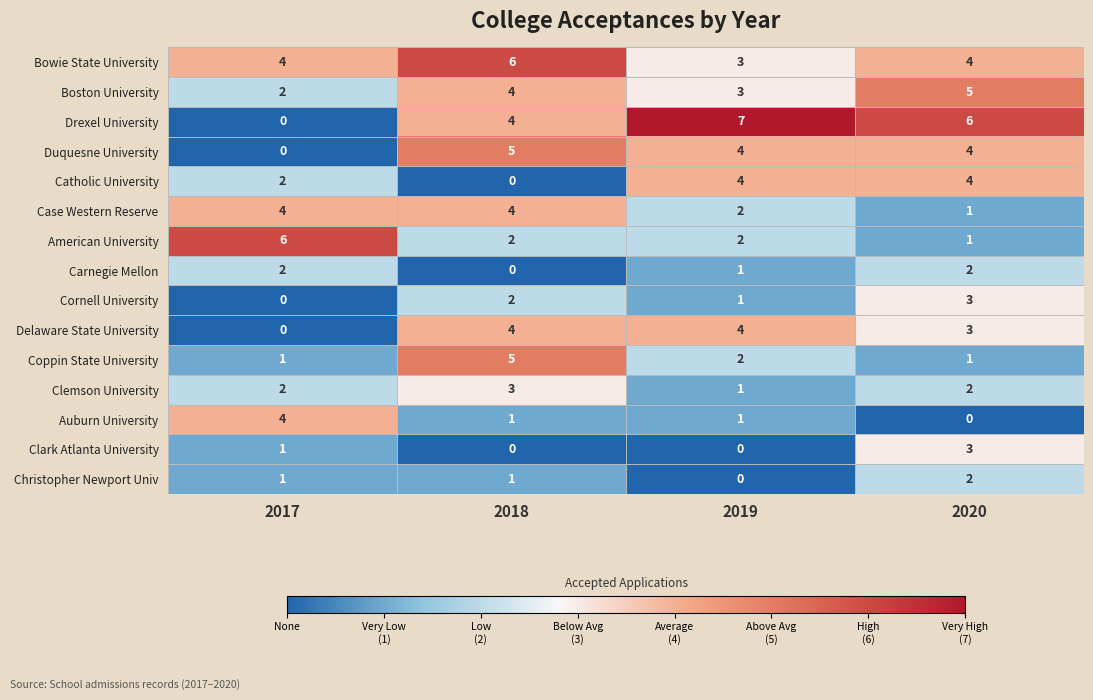

Between 2018 and 2019, which series saw the biggest shift?

Catholic University